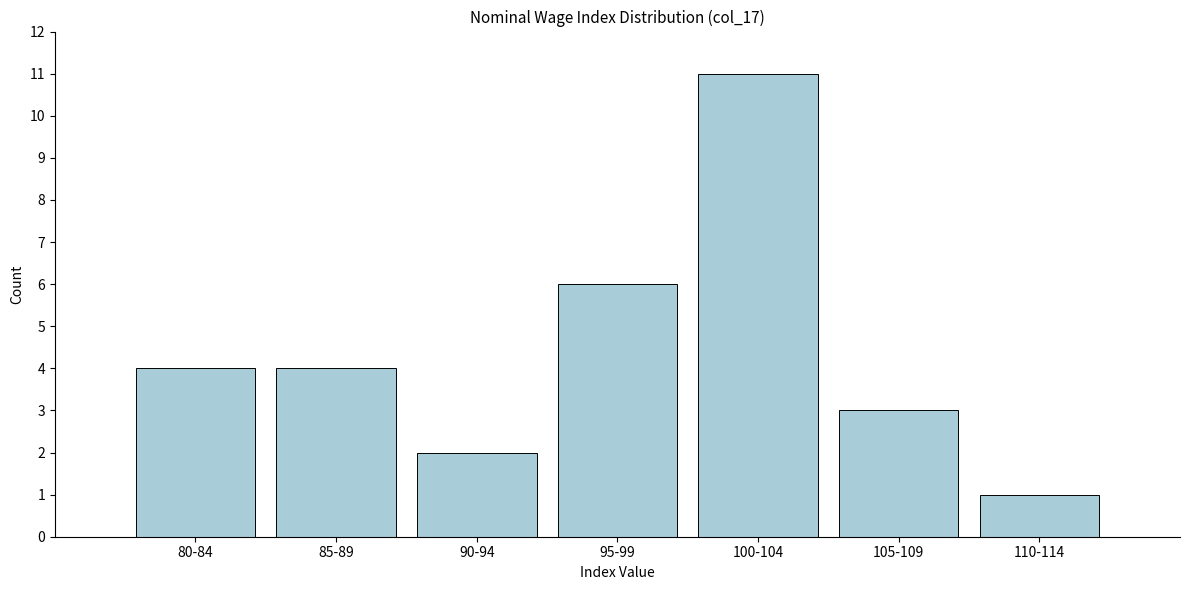

Reading left to right, what are all the values shown in this chart?

4	4	2	6	11	3	1